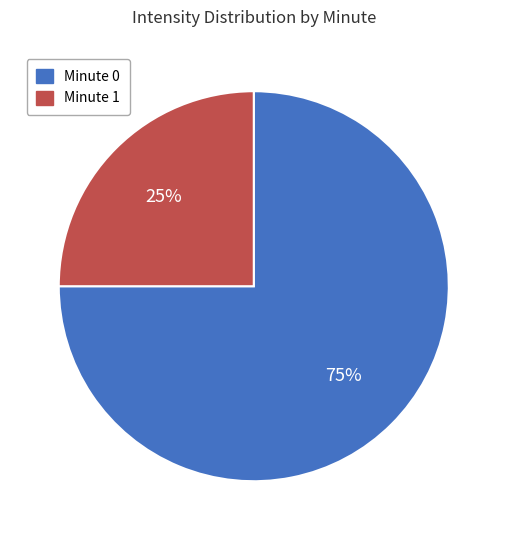

To the nearest percent, what is the difference between the largest and smallest slice percentages?

50%